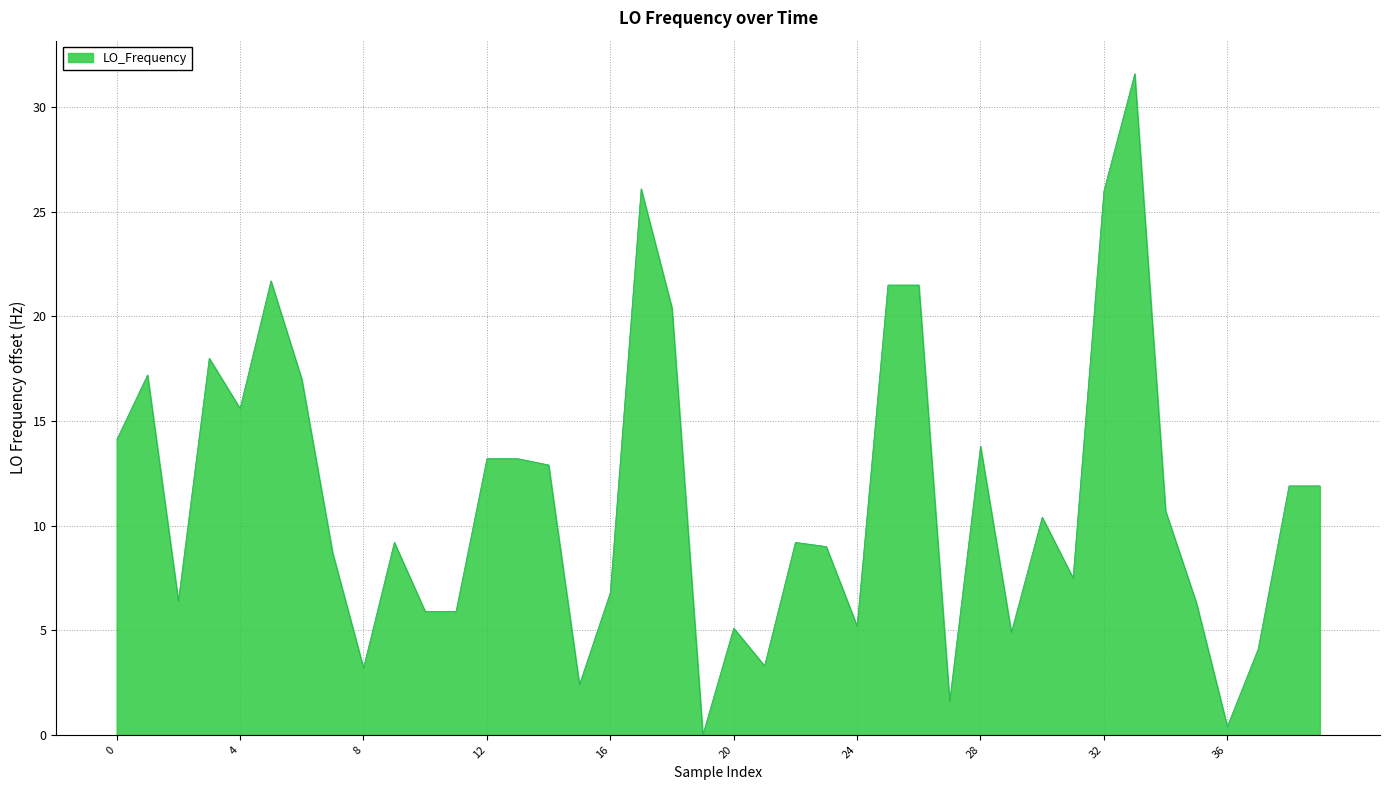

What is the greatest value displayed?

31.6